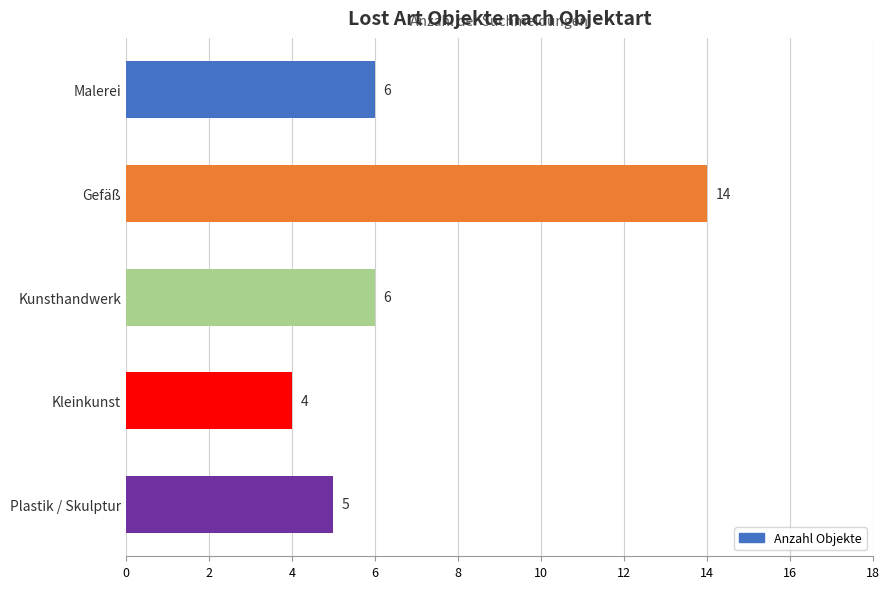

The chart shows a value of 6 at Malerei. True or false?

True